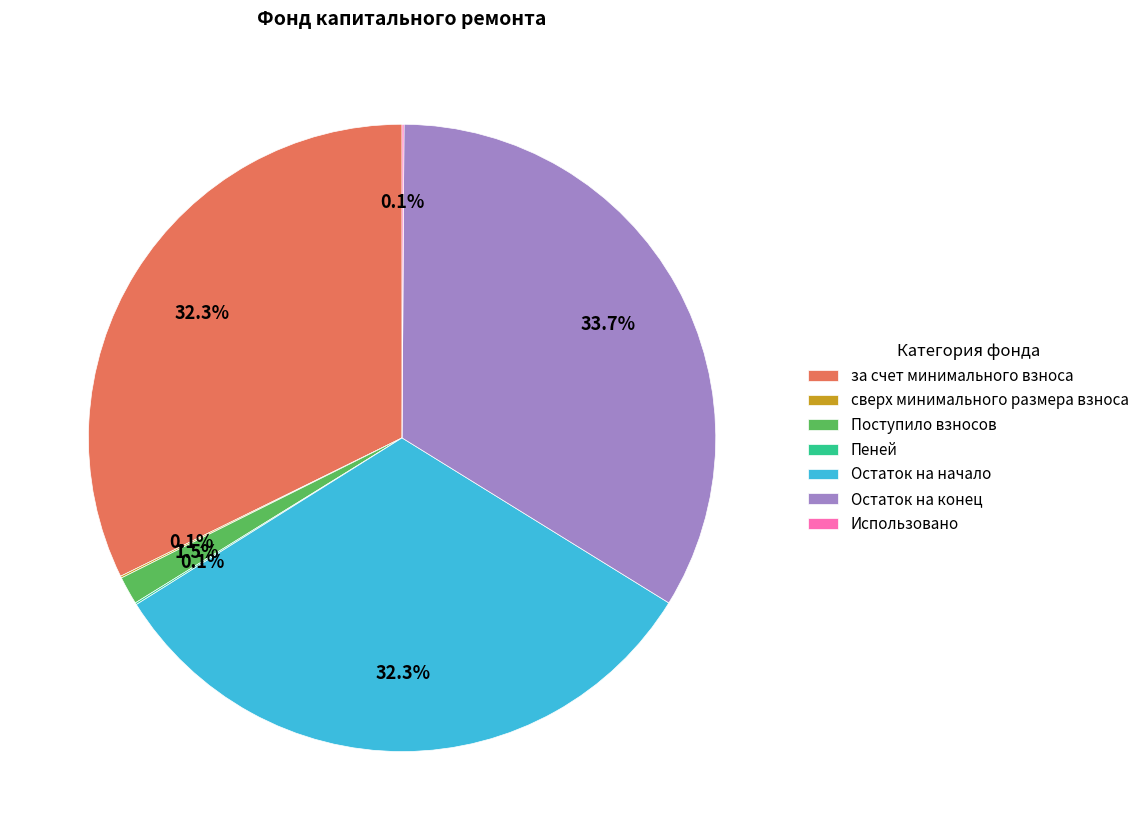

To the nearest percent, what is the average slice percentage?

14%